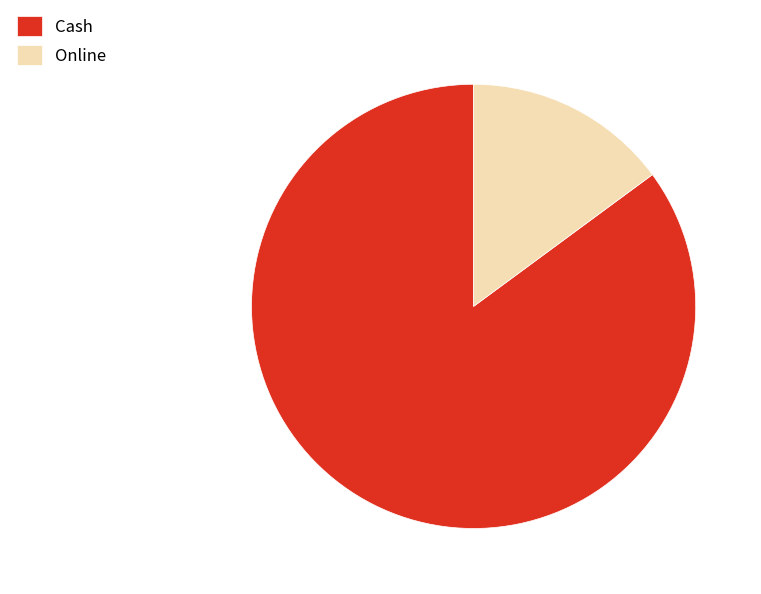

What is the largest slice in the pie chart?

Cash